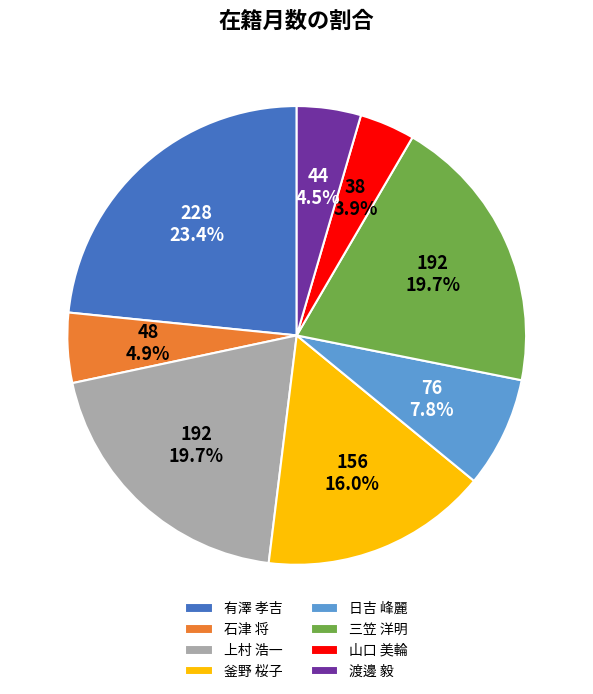

Between 上村 浩一 and 釜野 桜子, which is larger?

上村 浩一